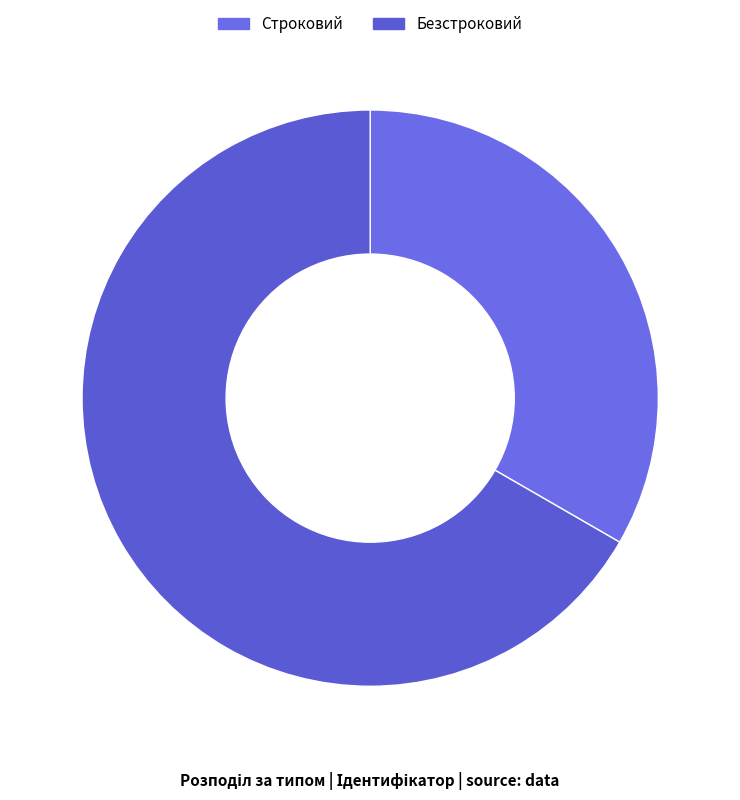

To the nearest percent, what percentage of the pie is Строковий?

33%